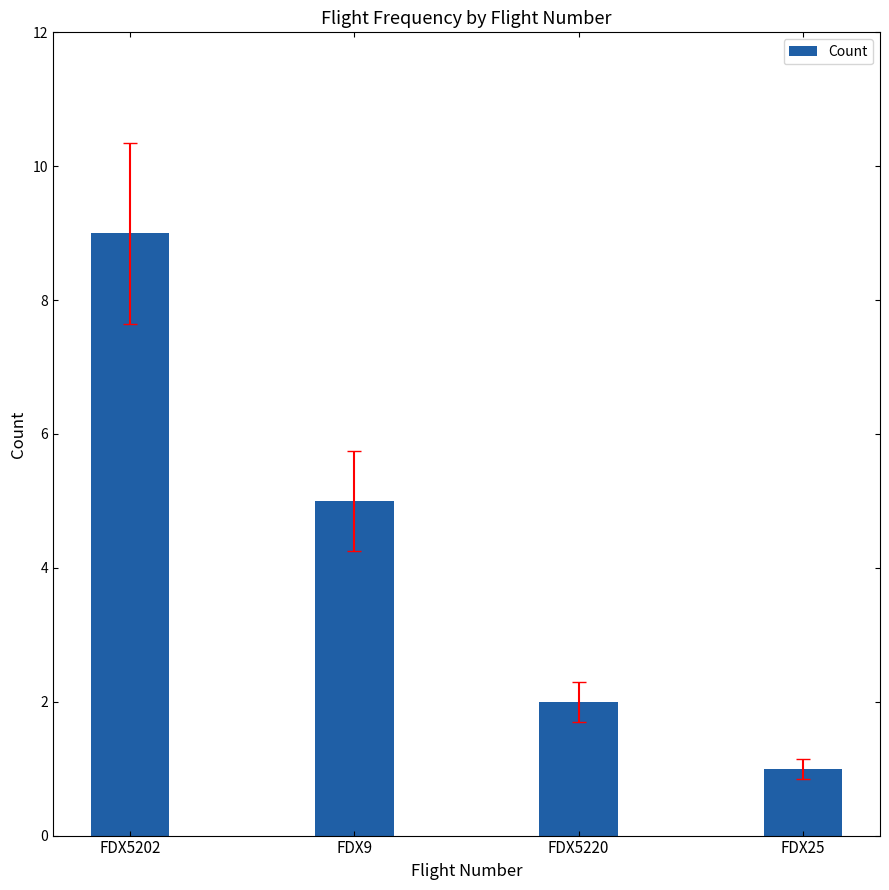

True or false: the data shows 5 at FDX9.

True